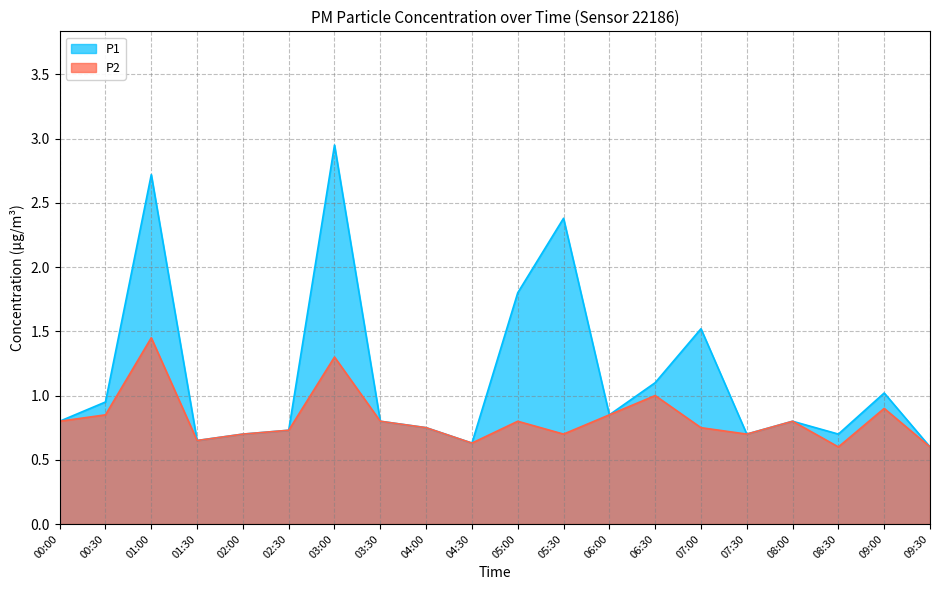

Rank the series by their average value, from lowest to highest.

P2, P1